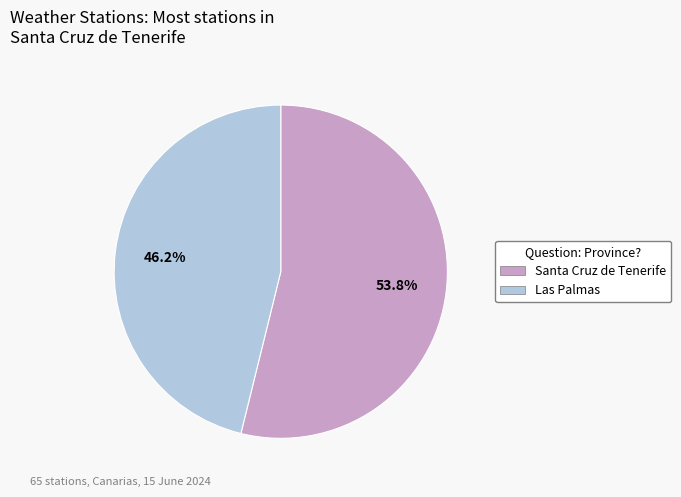

To the nearest percent, what percentage of the pie is Las Palmas?

46%